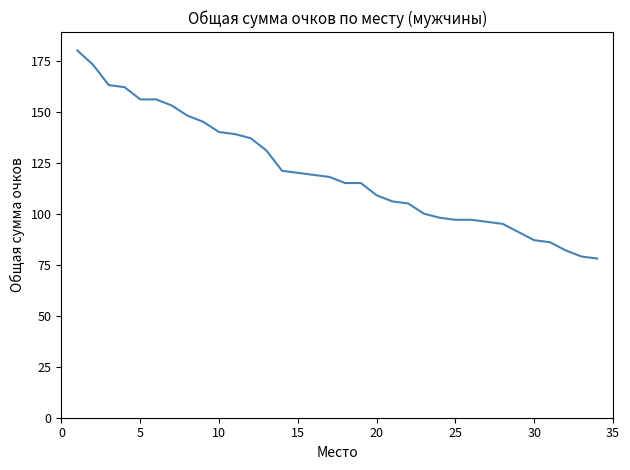

What is the difference between the maximum and minimum values?

102